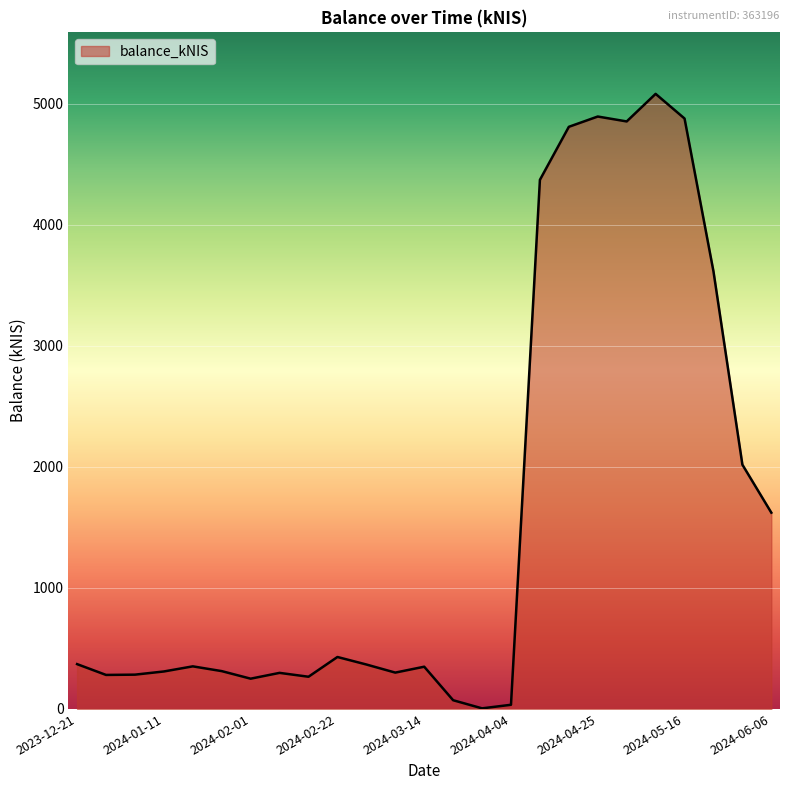

What is the difference between the maximum and minimum values?

5076.7